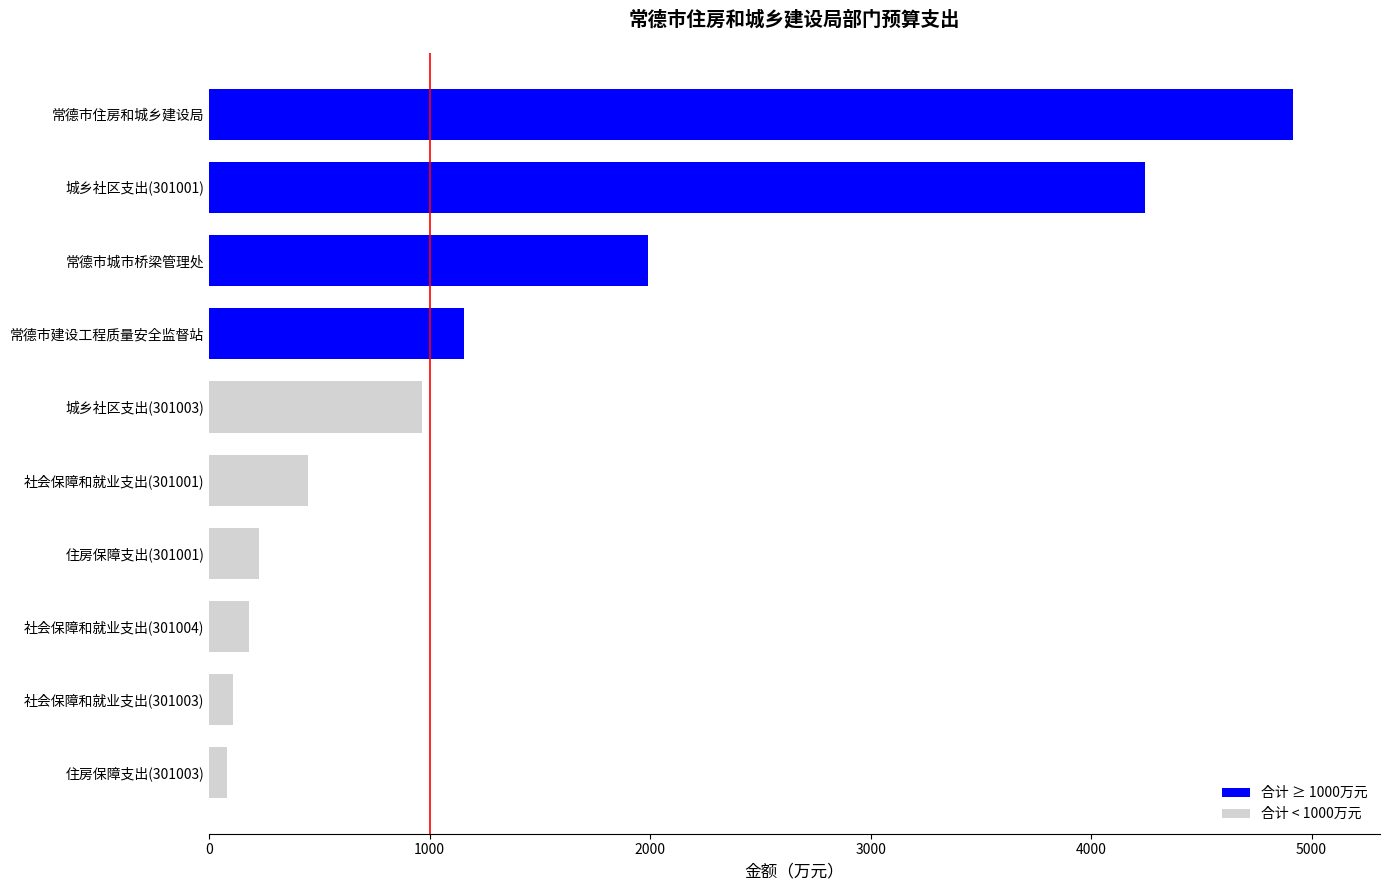

What is the smallest value displayed?

79.7